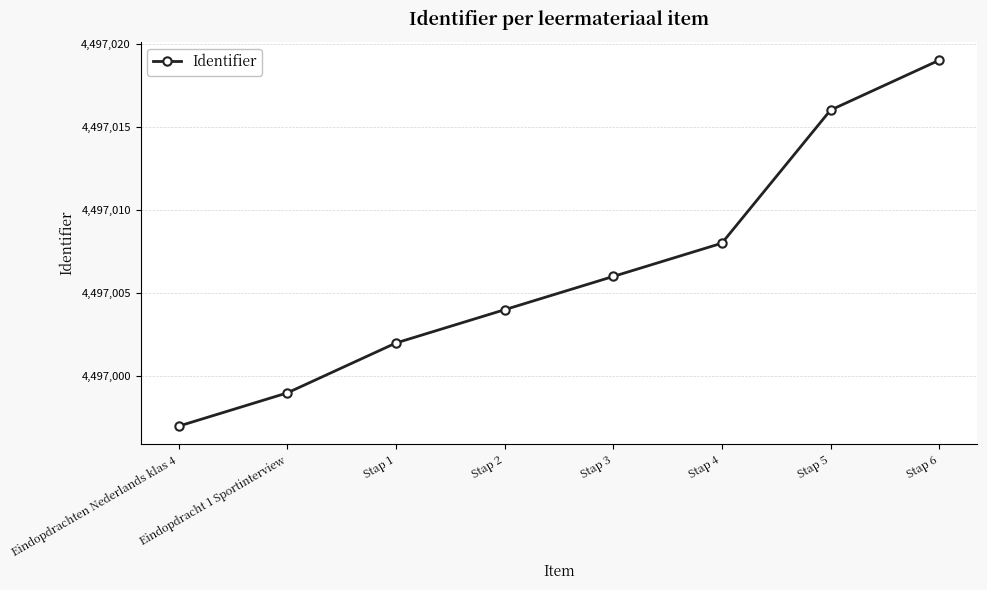

Does the chart display data point markers on the line(s)?

Yes